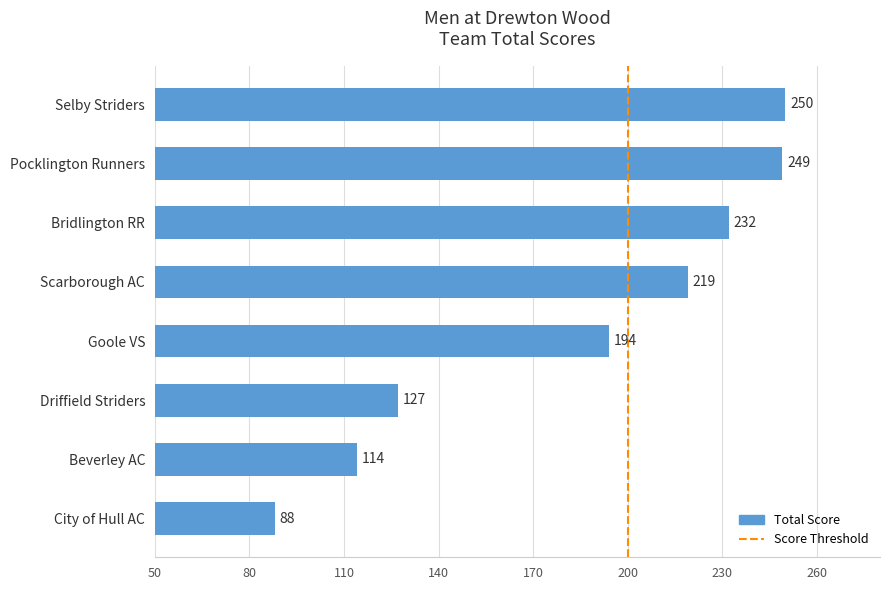

List the labels in order of value, smallest first.

City of Hull AC, Beverley AC, Driffield Striders, Goole VS, Scarborough AC, Bridlington RR, Pocklington Runners, Selby Striders